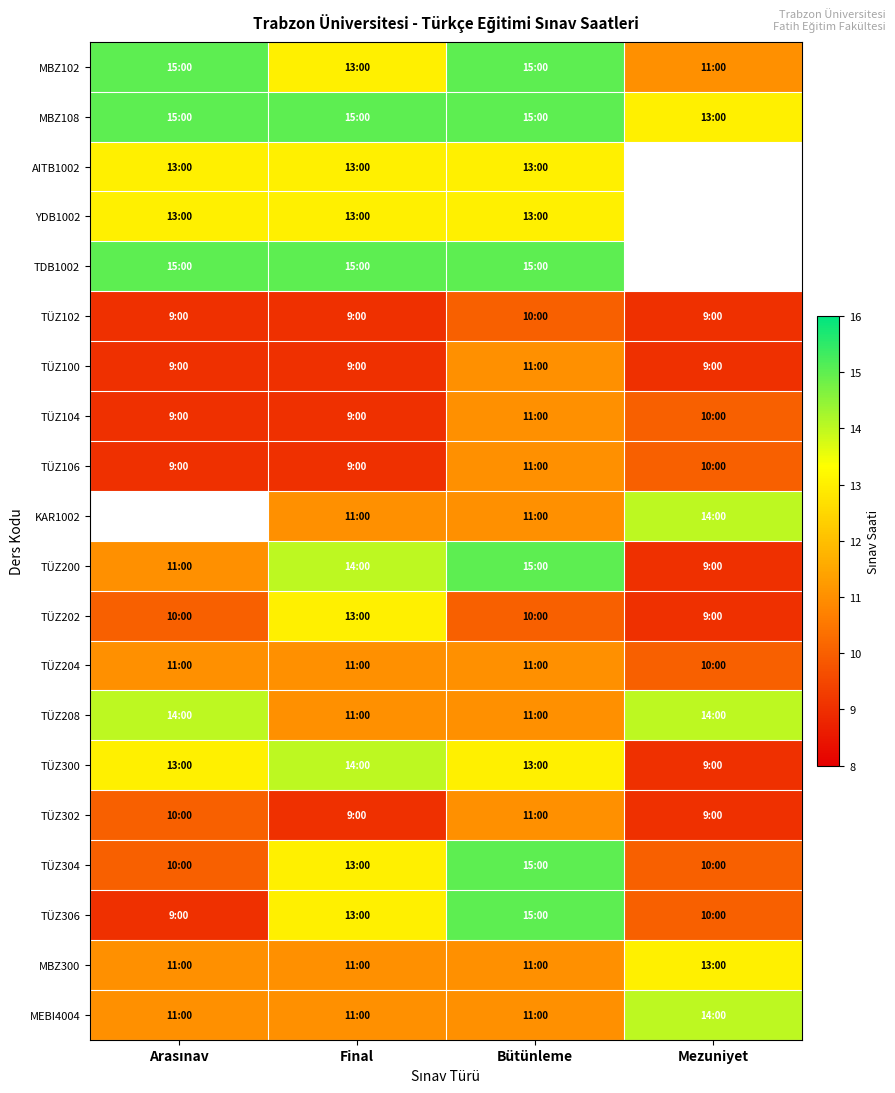

What is the approximate value of KAR1002 at Mezuniyet?

14.0